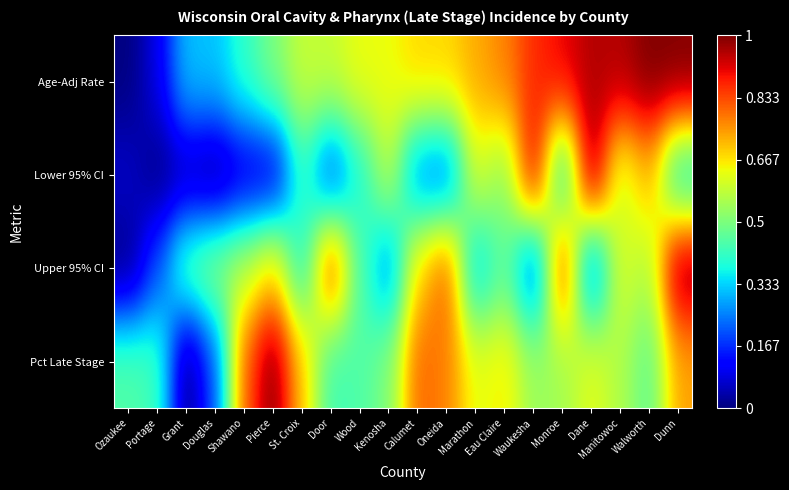

At which category is the sum across all series the highest?

Dunn